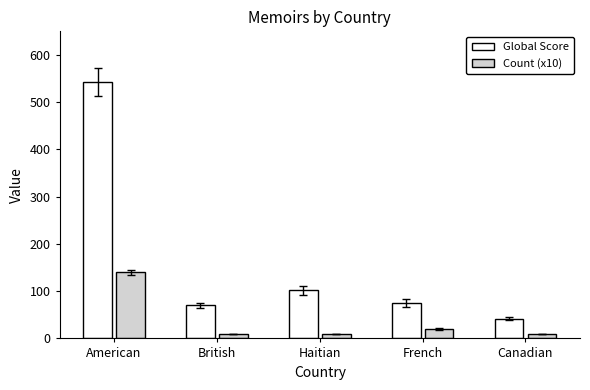

List the series in order of their peak value, highest first.

Global Score, Count (x10)